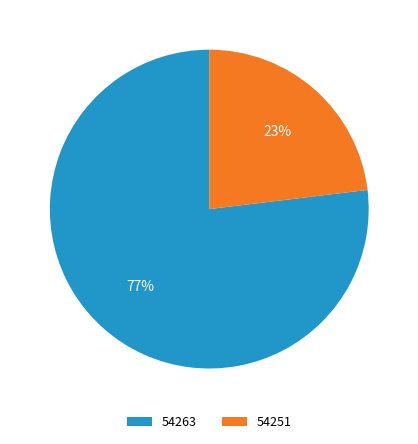

Which category has the biggest portion of the pie?

54263